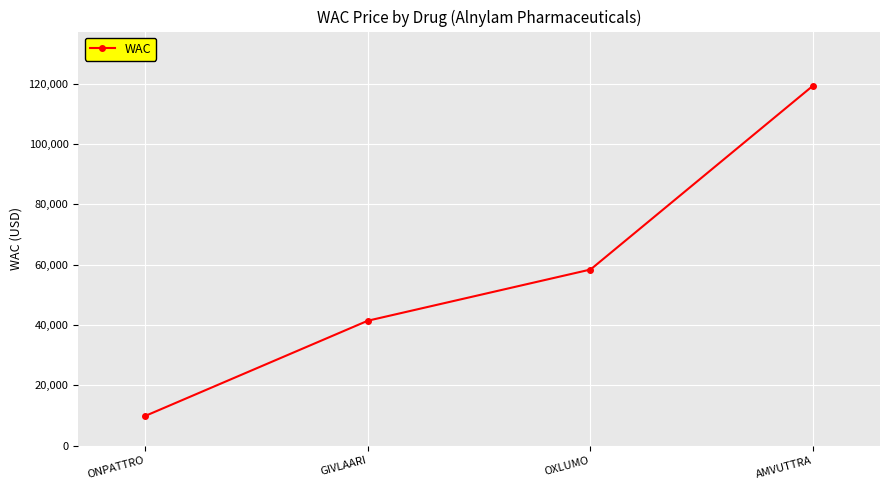

List the labels in order of value, smallest first.

ONPATTRO, GIVLAARI, OXLUMO, AMVUTTRA